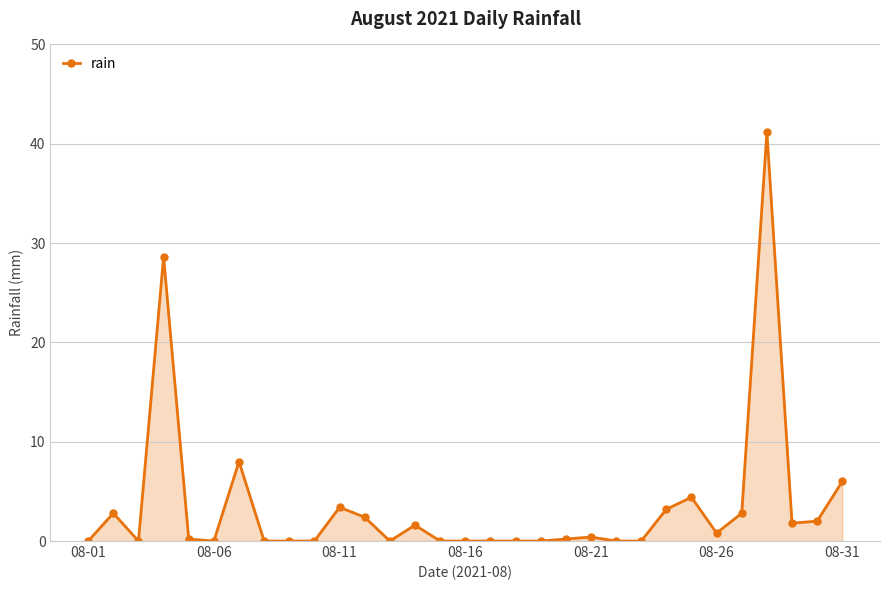

How many series are shown in this chart?

1